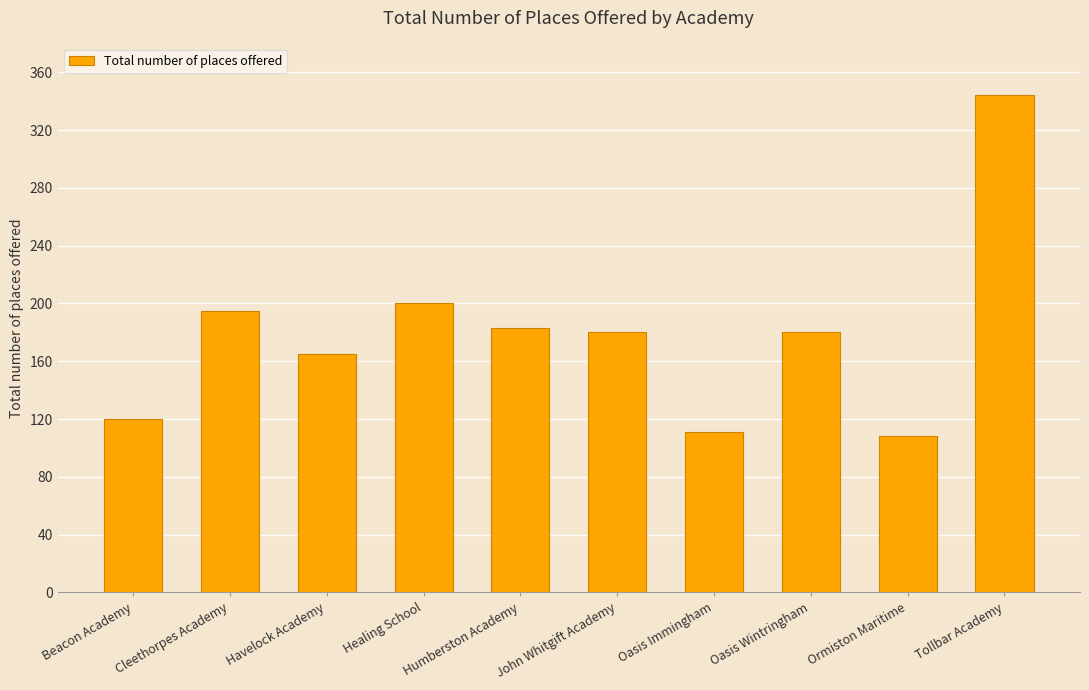

How many bars are there in total?

10